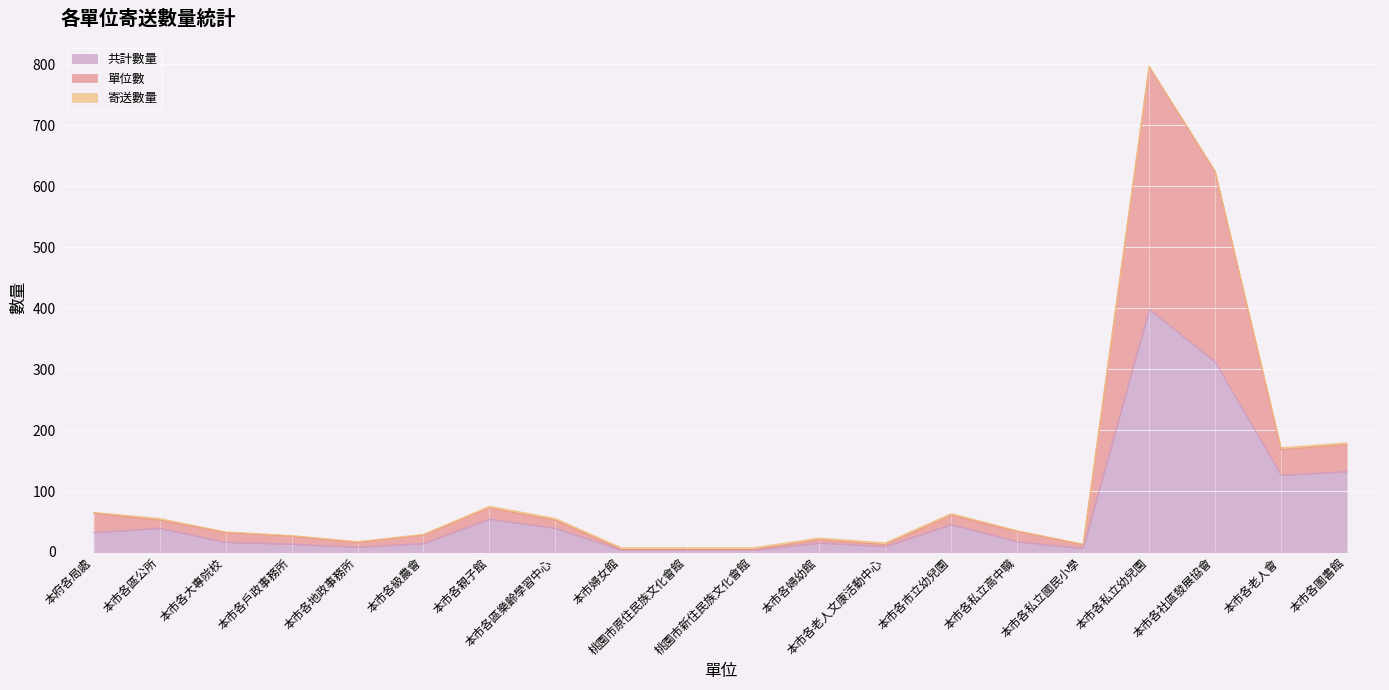

How many data points in 共計數量 are above 17?

9